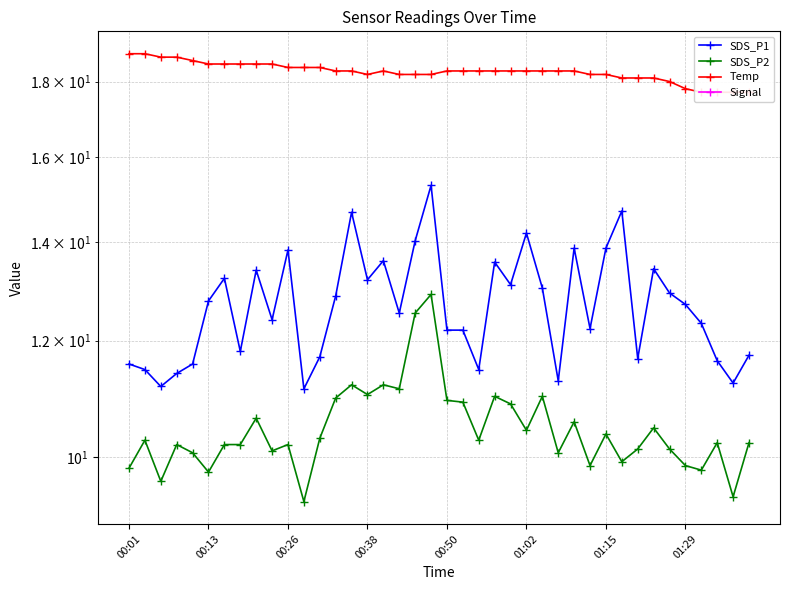

The value of Signal at 00:26 is -61.0. True or false?

True